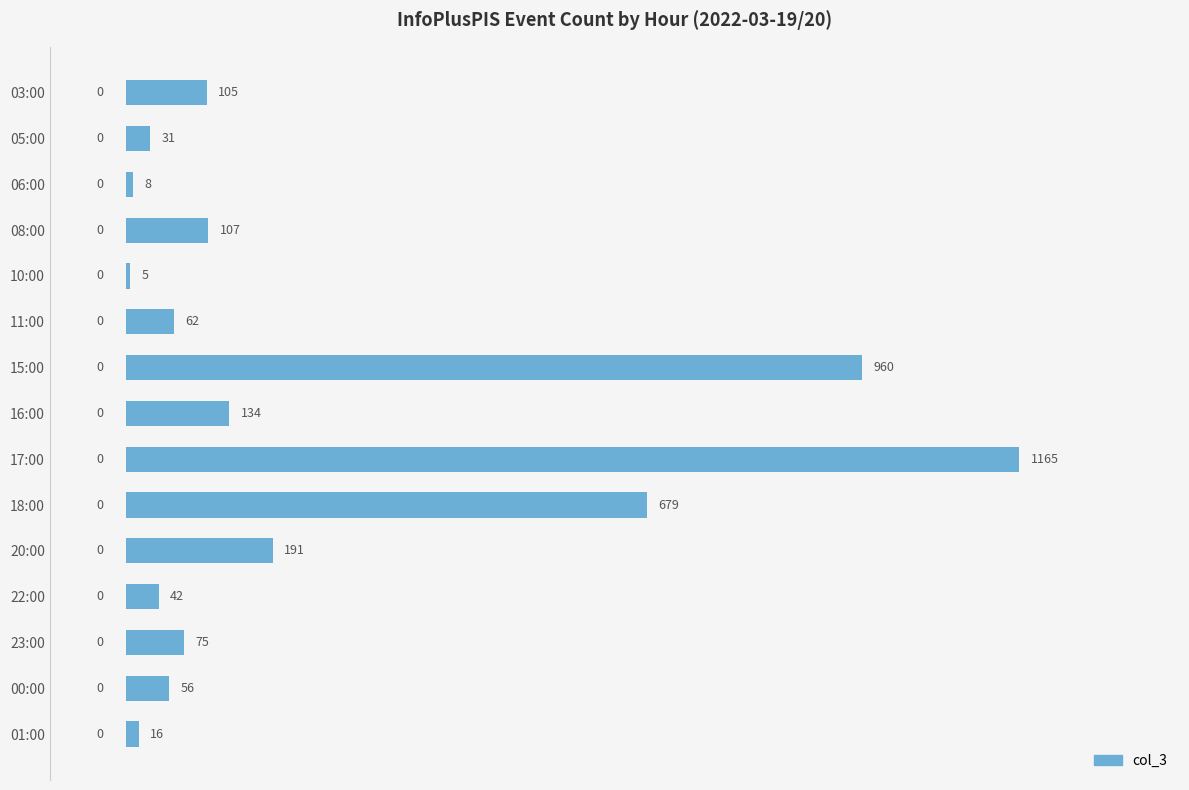

What is the average value?

242